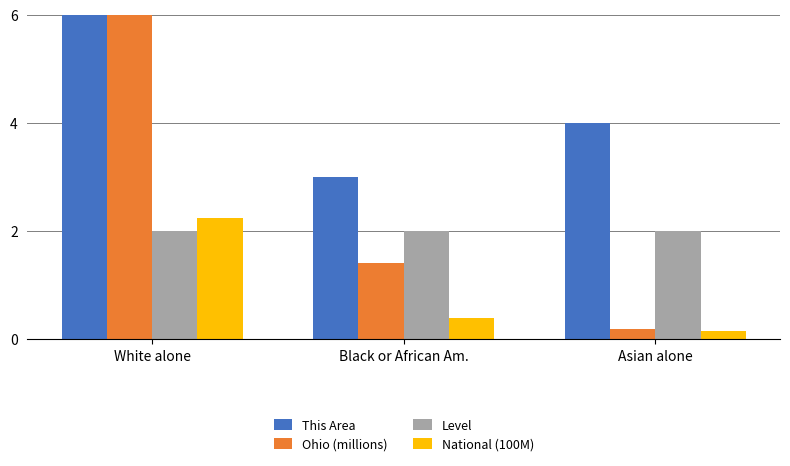

Between Black or African Am. and Asian alone, which series saw the biggest shift?

Ohio (millions)